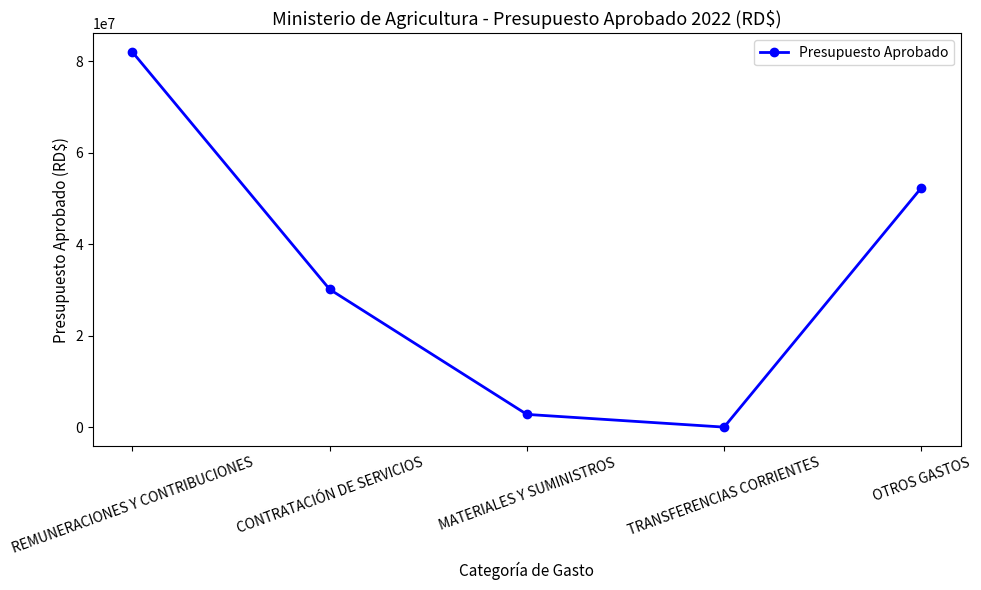

What is the maximum value shown in the chart?

82038945.0